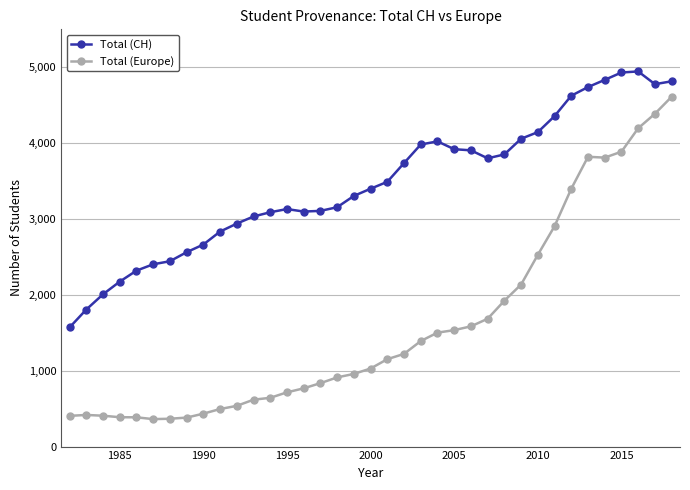

List the series in order of their peak value, highest first.

Total (CH), Total (Europe)